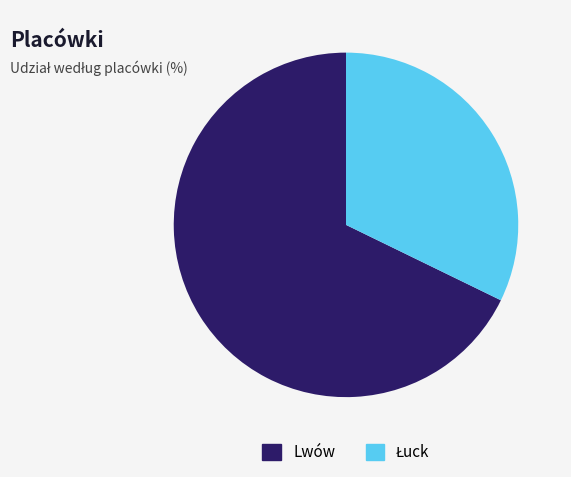

Is there any slice that represents more than half of the pie?

Yes